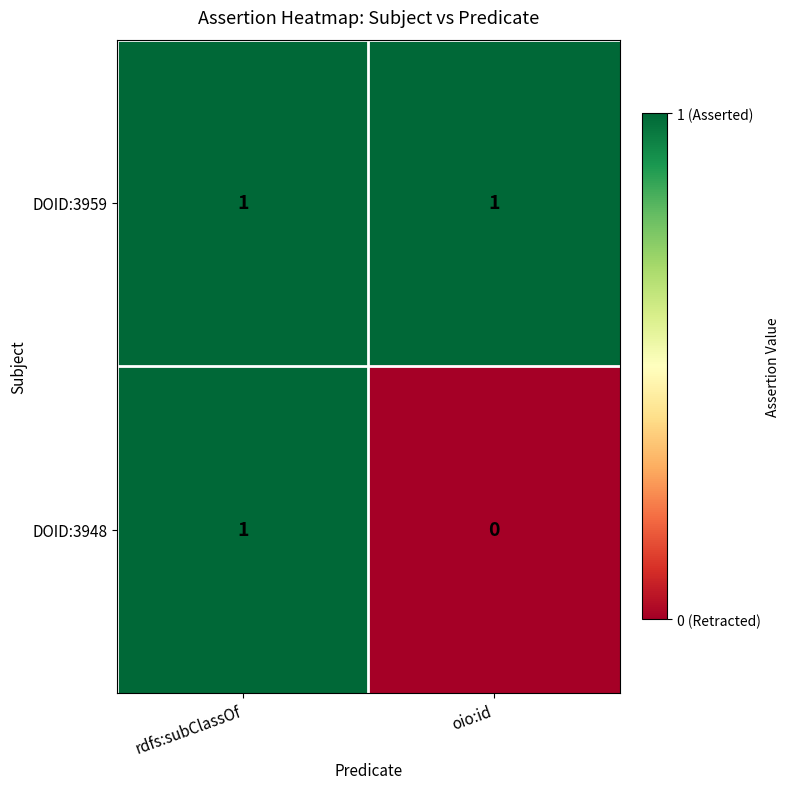

At which category does the chart reach its minimum across all series?

oio:id